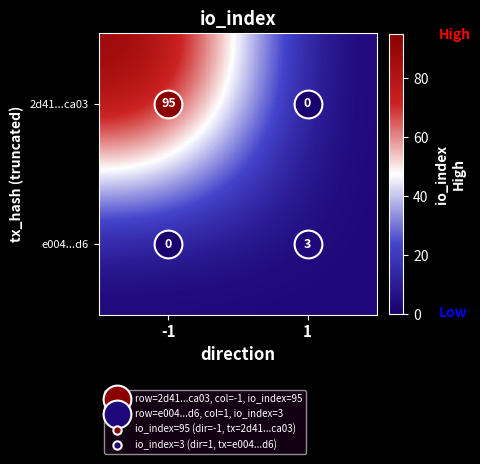

What is the total value across all series at 1?

3